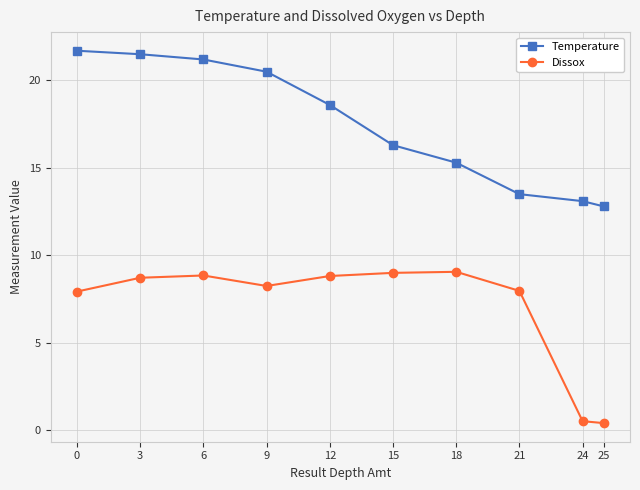

How many categories are shown in the chart?

10